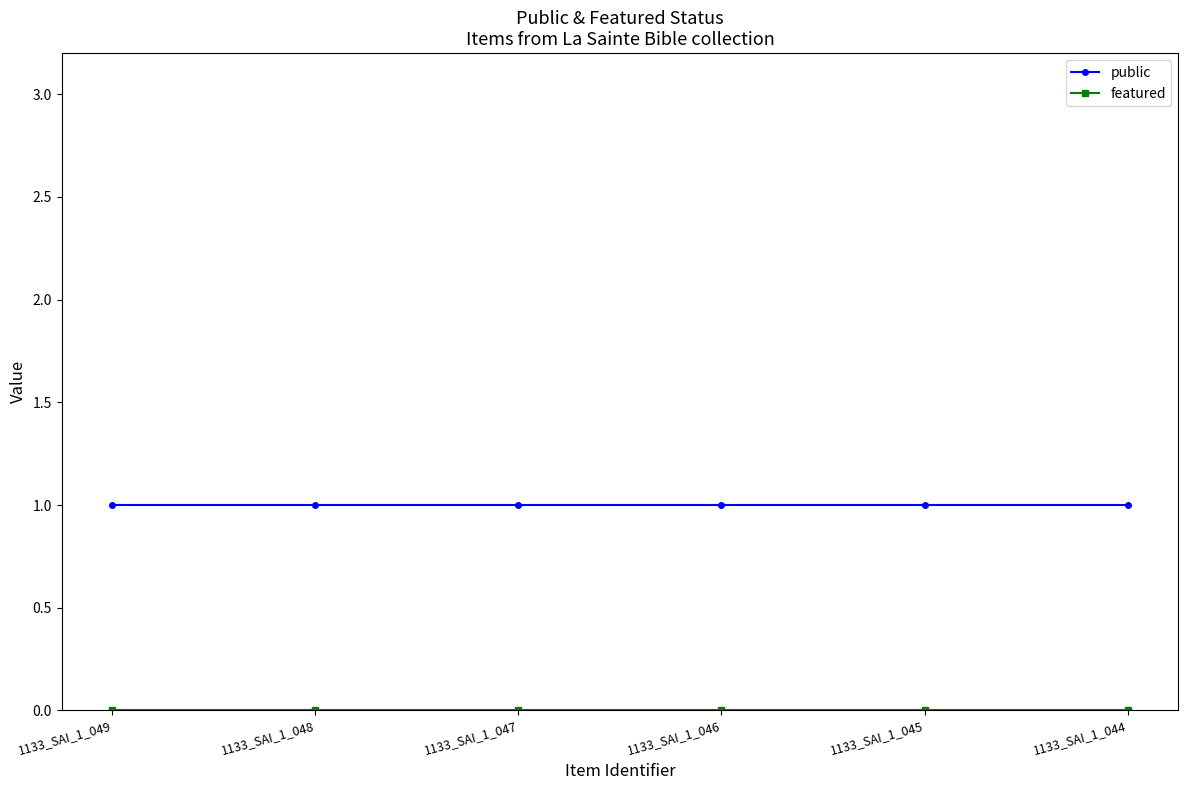

The public series shows 0 at 1133_SAI_1_045. True or false?

False